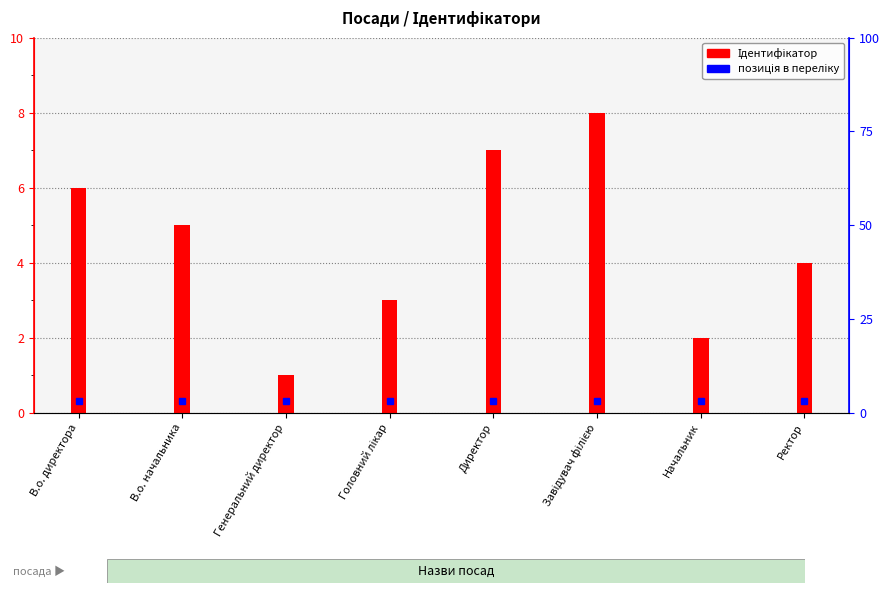

What is the difference between the values at Генеральний директор and Директор?

6